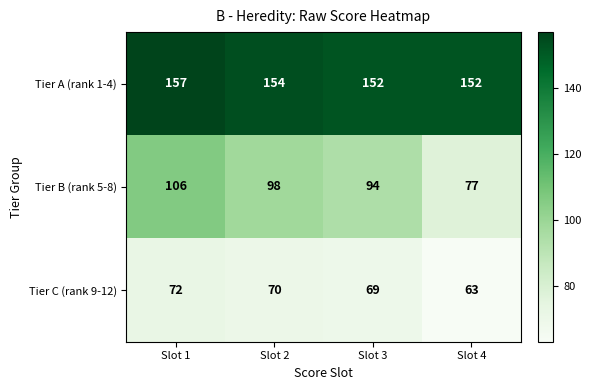

What is the smallest value displayed?

63